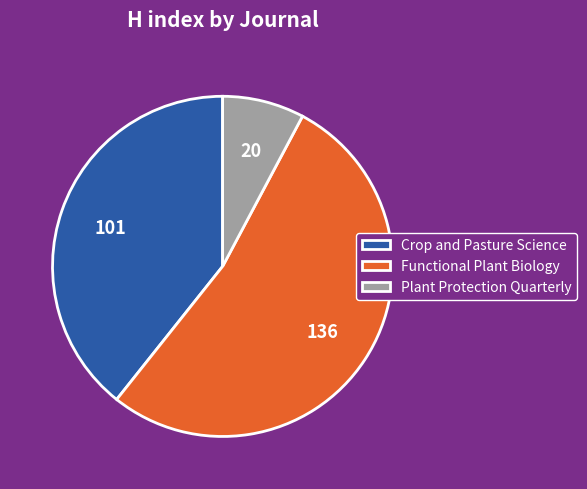

Count the number of slices in the pie.

3